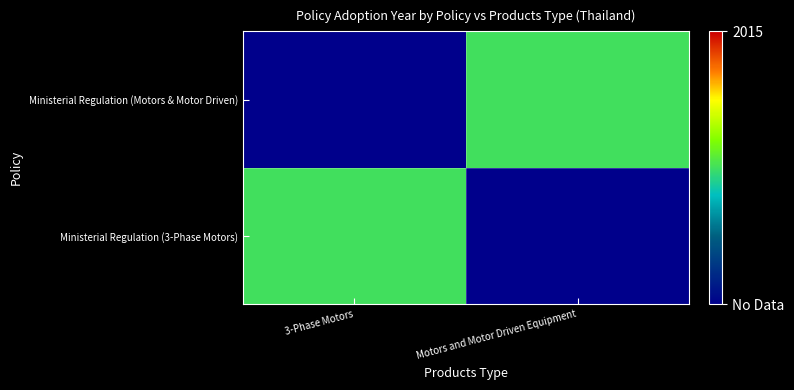

How many data points does each series have?

2